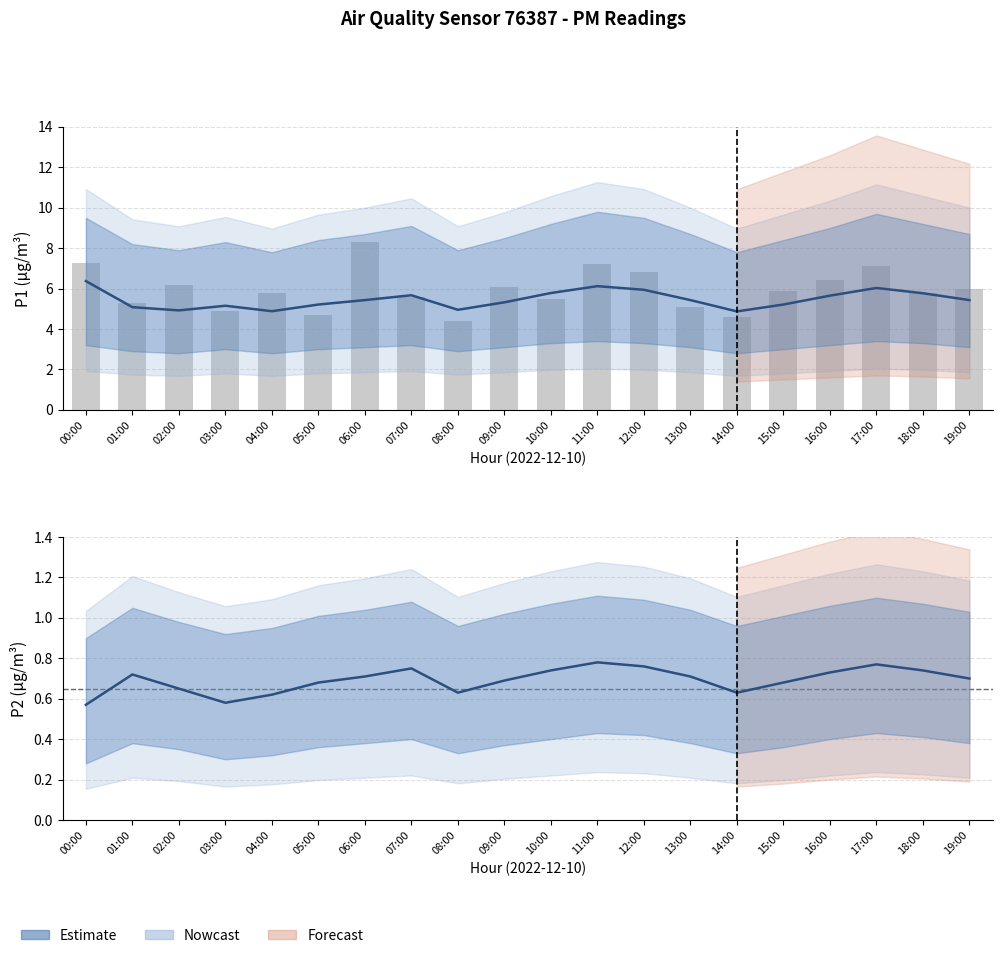

What is the minimum value shown in the chart?

0.6